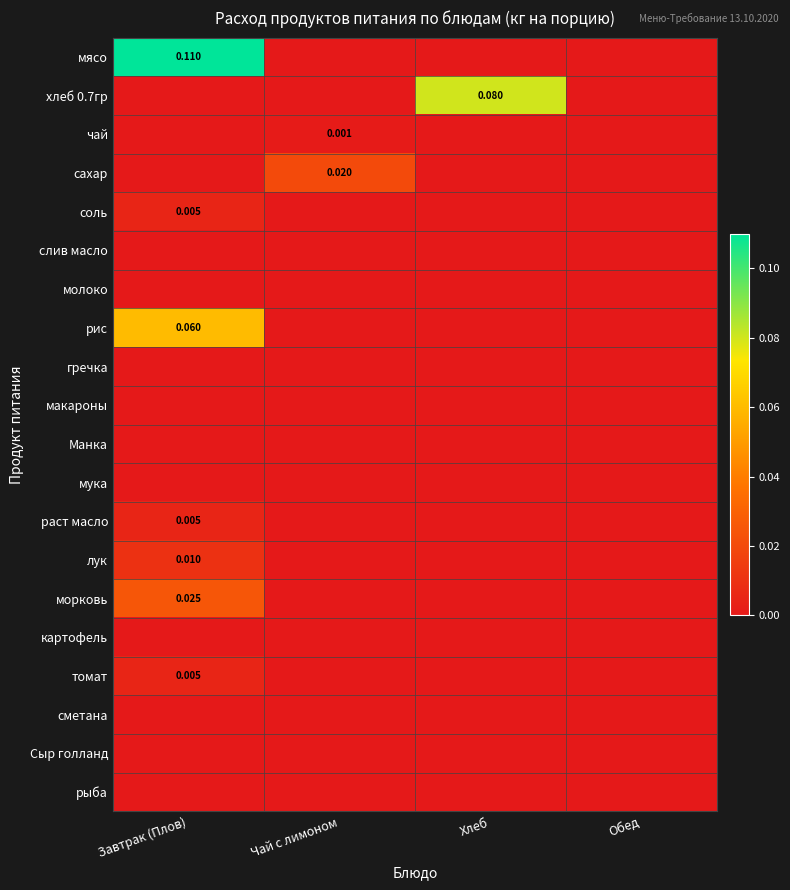

Which label corresponds to the smallest value in the chart?

Чай с лимоном